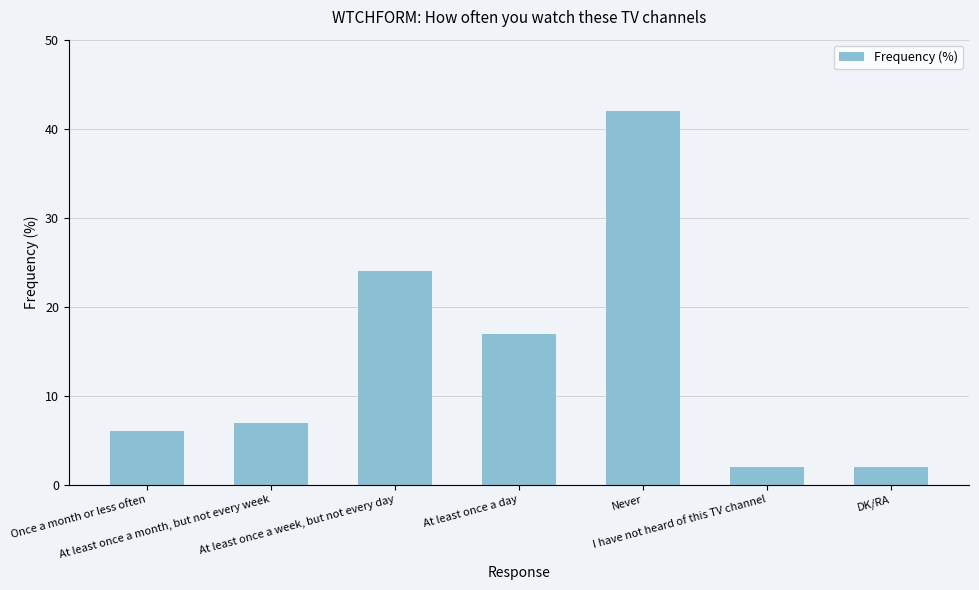

What is the label of the 5th bar from the right?

At least once a week, but not every day